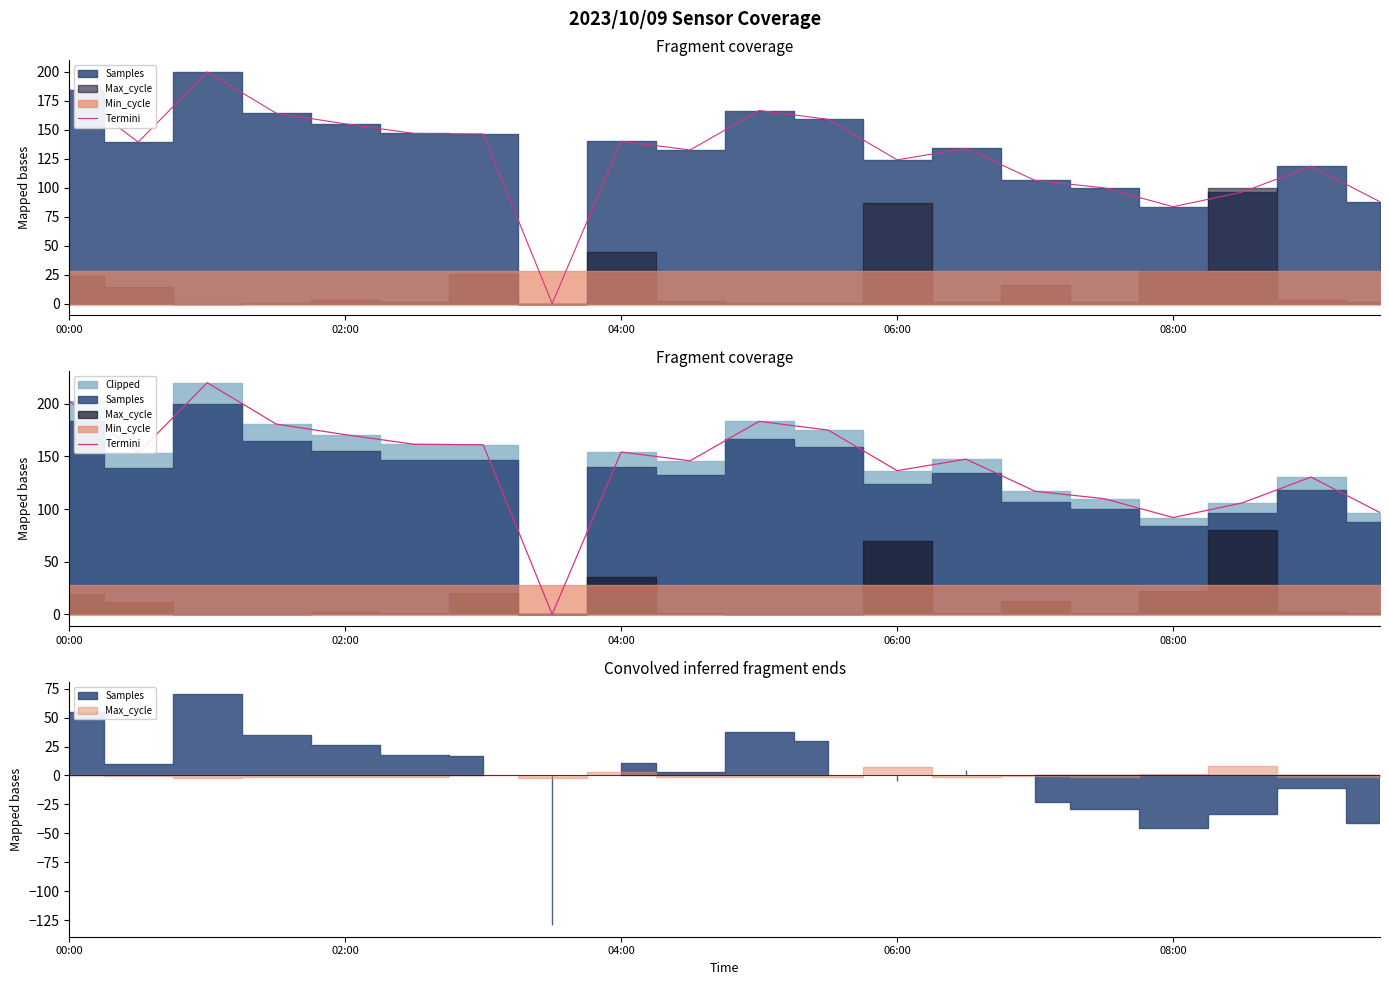

What is the label of the 15th point from the left?

14